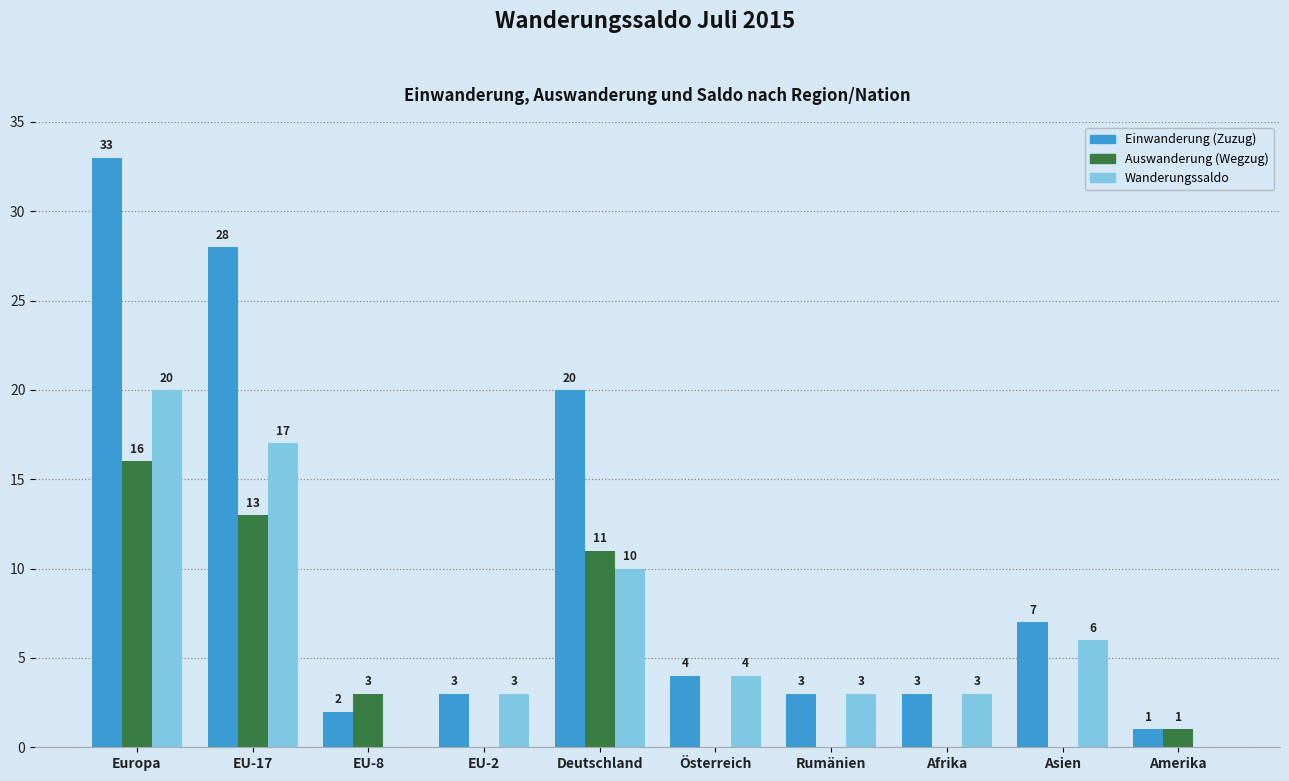

What is the difference between the Einwanderung (Zuzug) values at Europa and Deutschland?

13